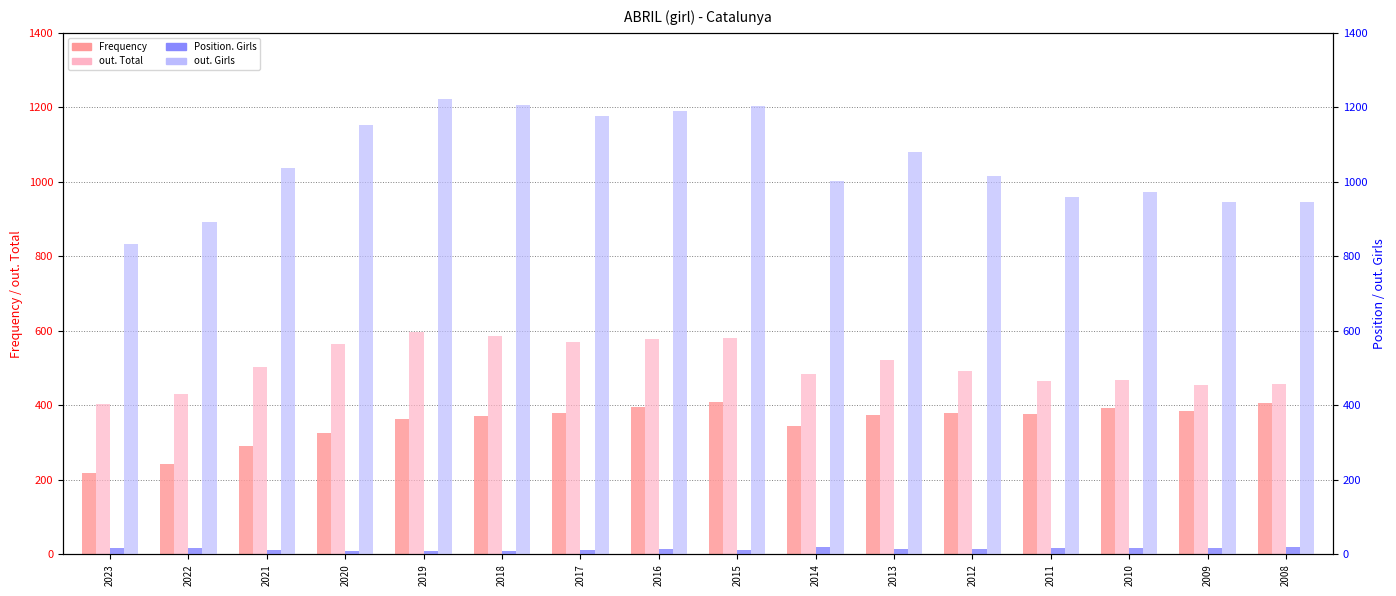

What is the value of the Frequency bar at the 7th from the left?

379